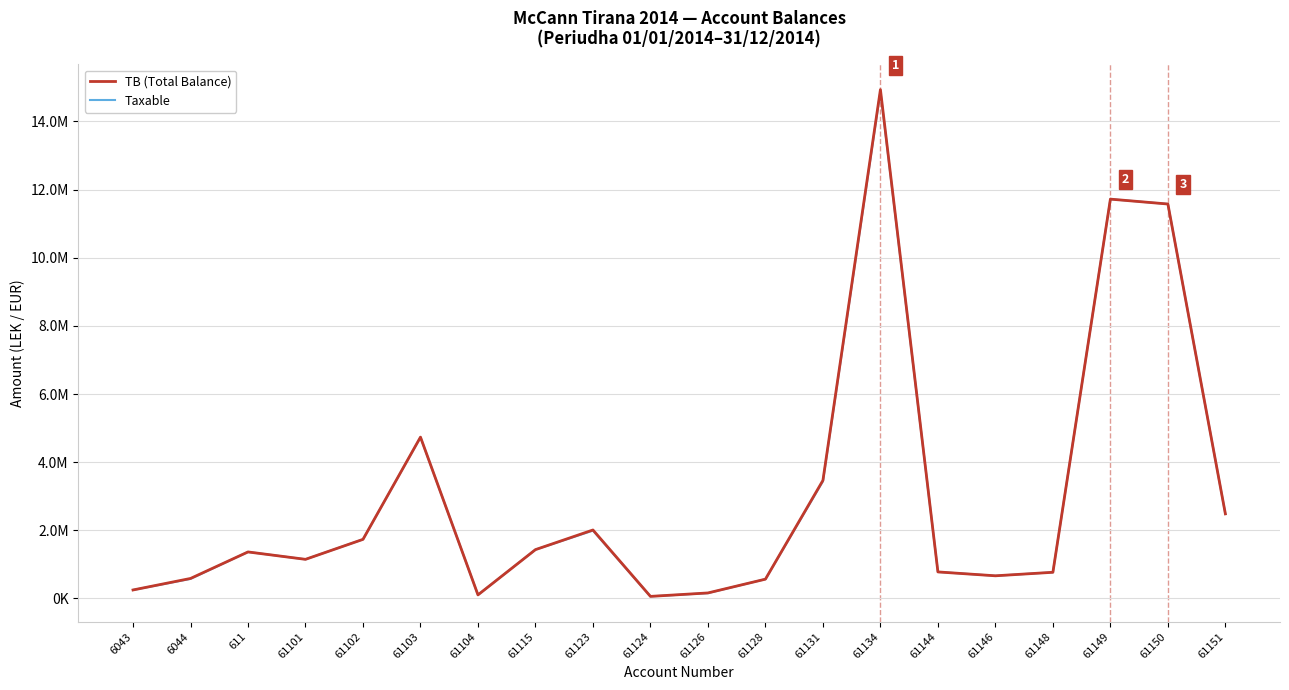

Is this an area chart (filled region under the line)?

No